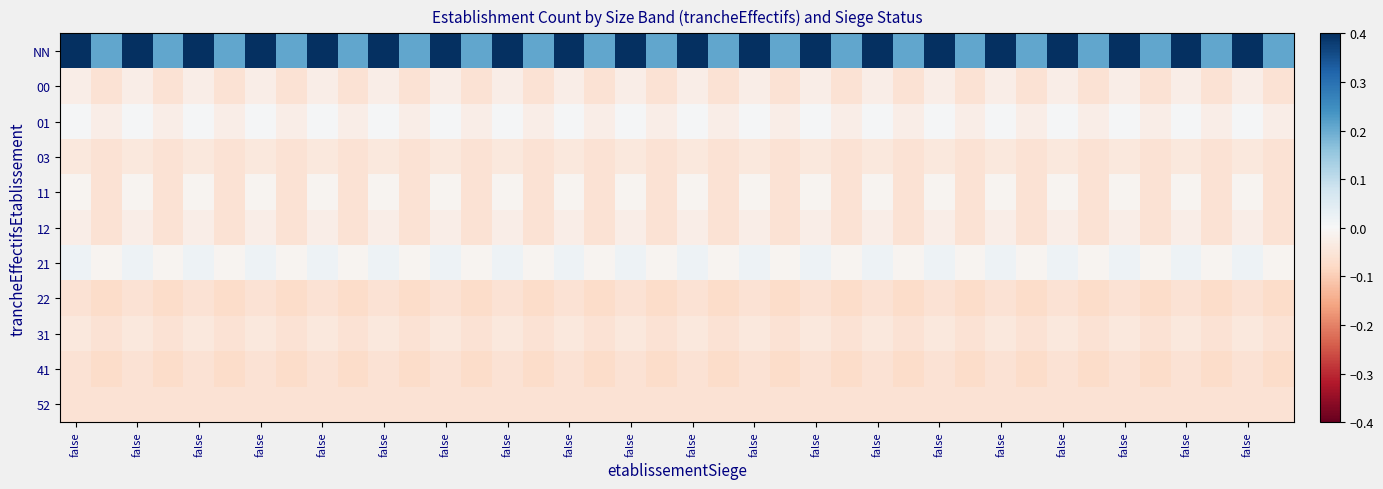

At how many categories does at least one series exceed 0?

40